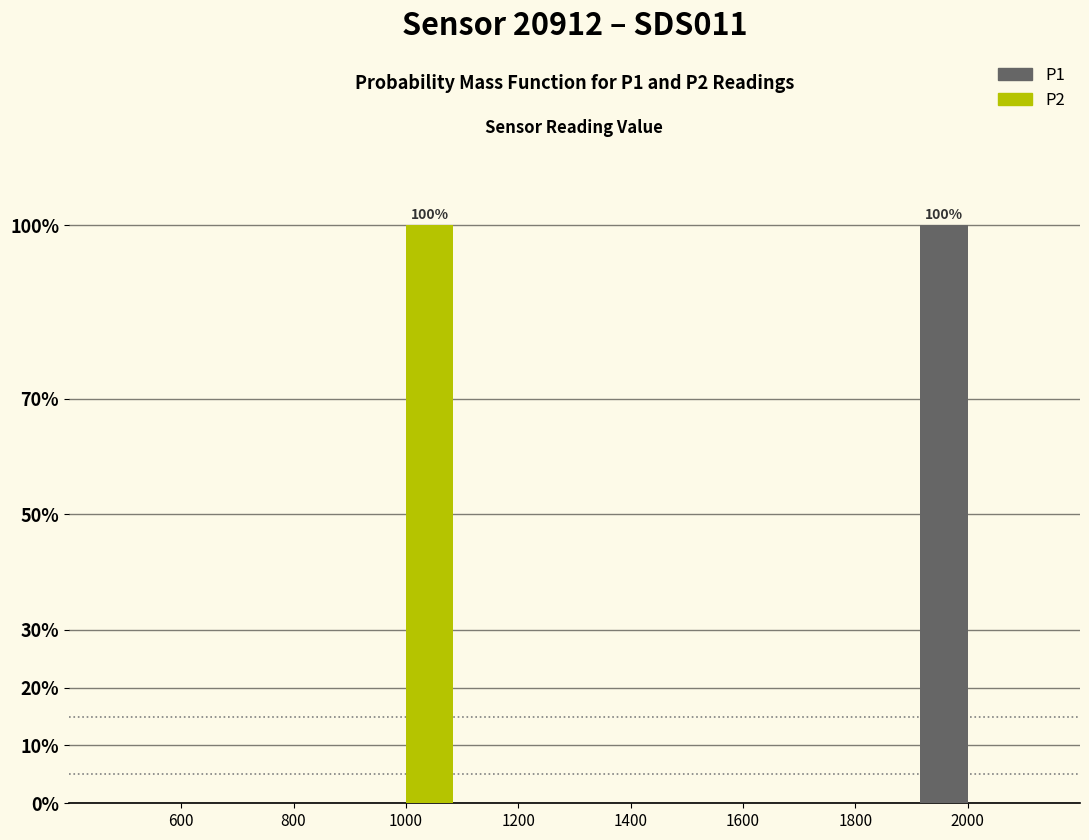

In the P1 series, which range on the x-axis has the tallest bar?

1900 to 2100